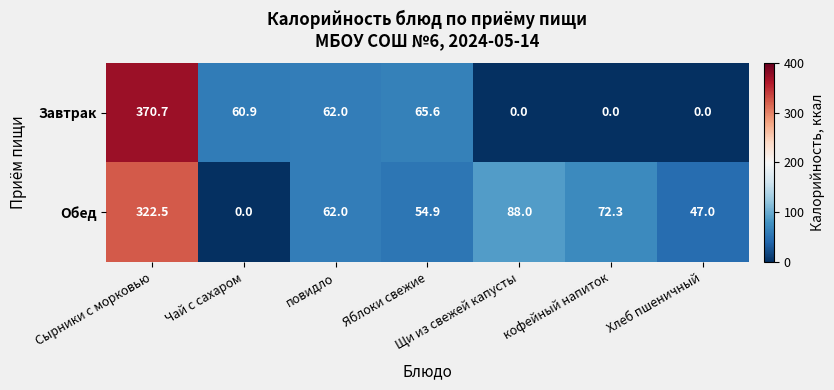

Which category has the highest value in the Обед series?

Сырники с морковью